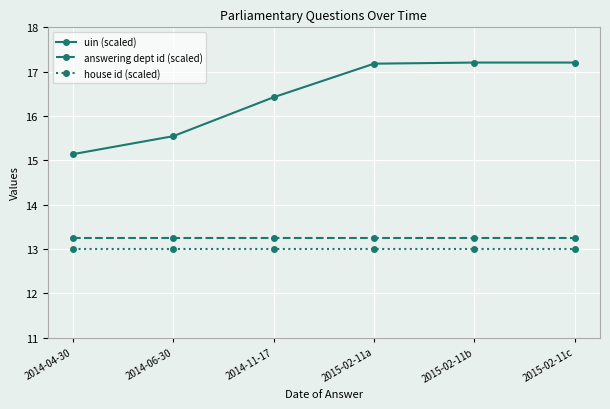

What position from the left is 2015-02-11b?

5